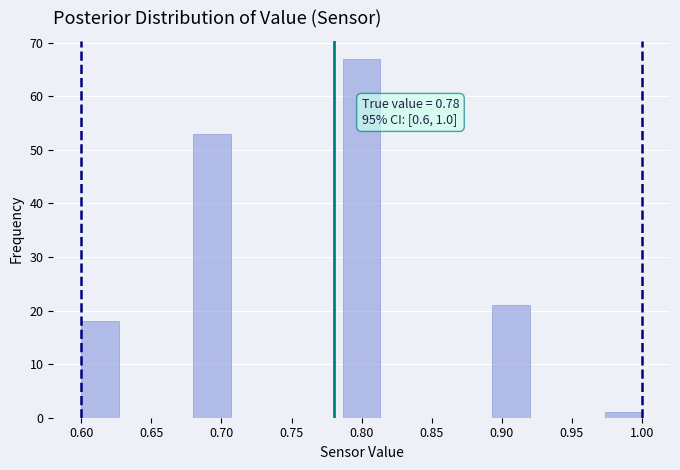

Over which range of the x-axis is the bar tallest?

0.785 to 0.815